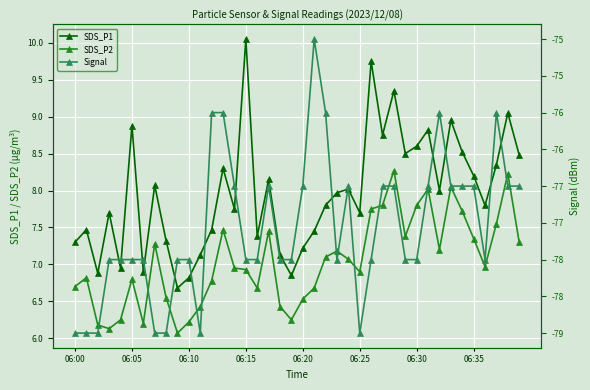

What is the sum of the Signal values at 12 and 18?

-154.0